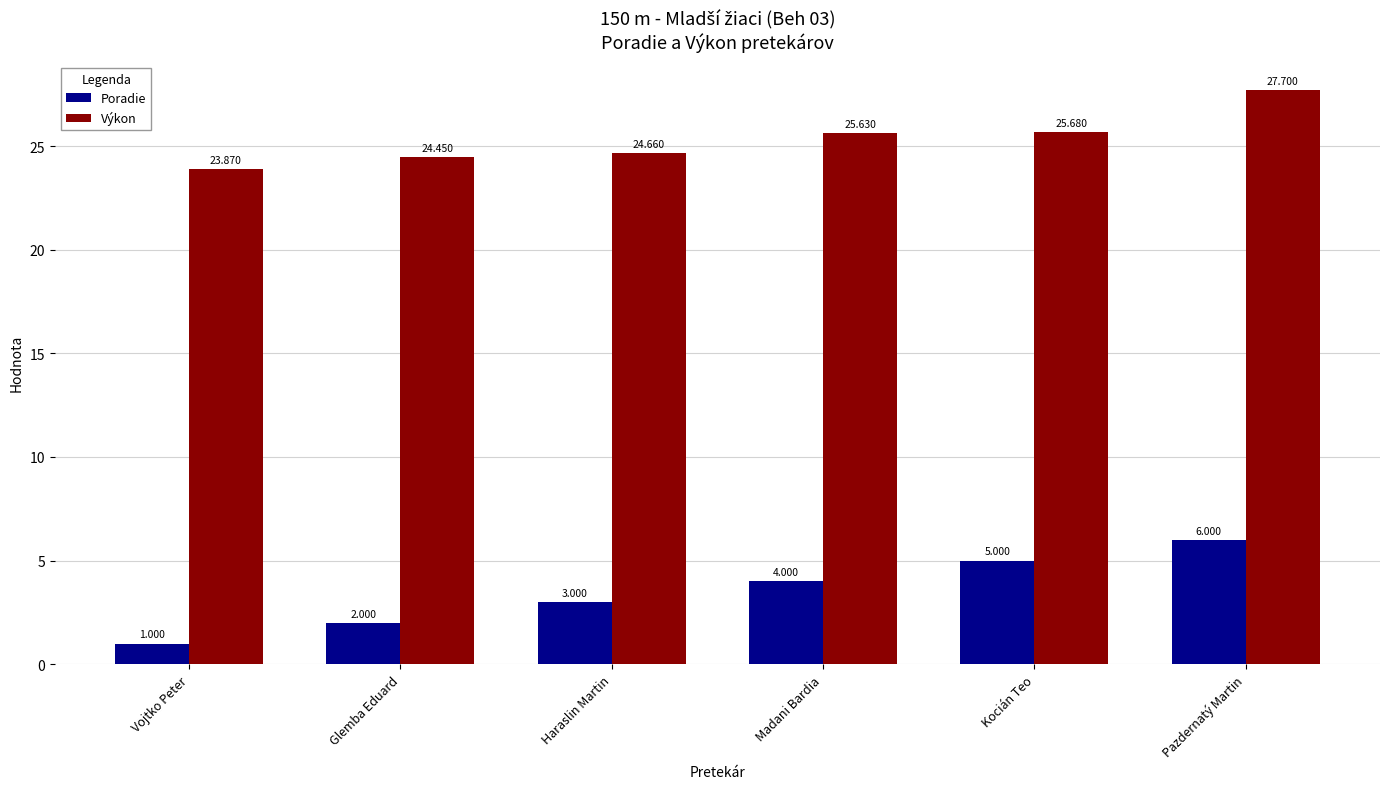

At which label does Poradie reach its minimum?

Vojtko Peter